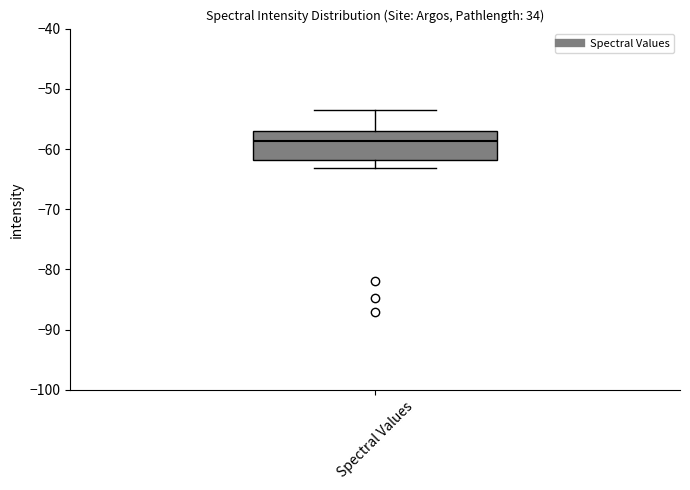

Transcribe this box plot: give where the median line is, the range the box spans, and where the two whiskers end, as read against the y-axis. The values are not printed on the chart, so give them approximately, as read against the axis.

median -59, box -62 to -57, whiskers -63 to -53